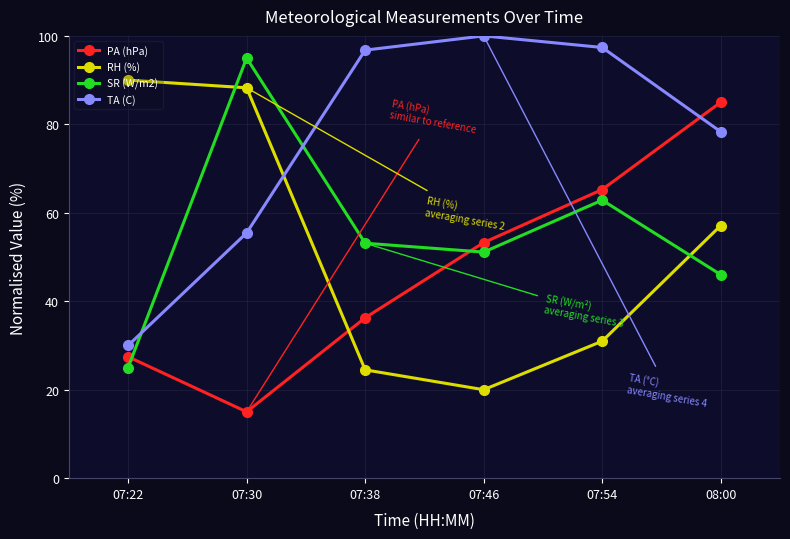

What is the lowest value of the PA (hPa) series?

15.0